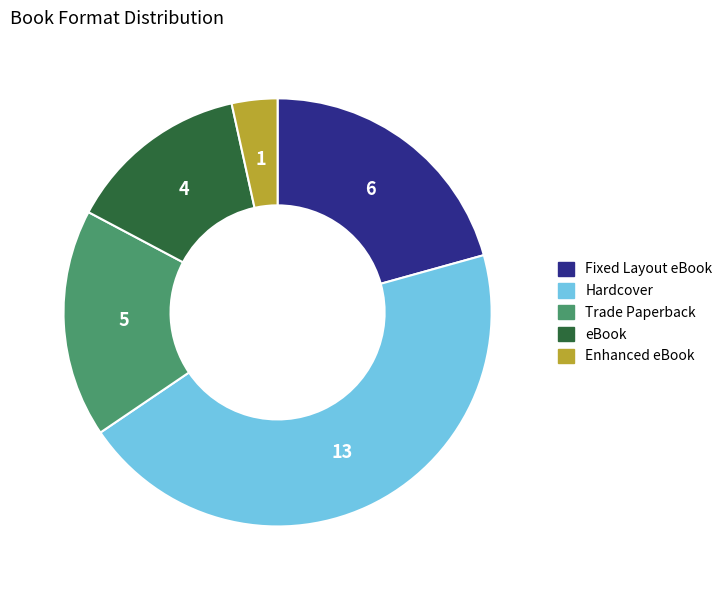

Approximately how many times larger is the value at Enhanced eBook compared to Hardcover?

0.1